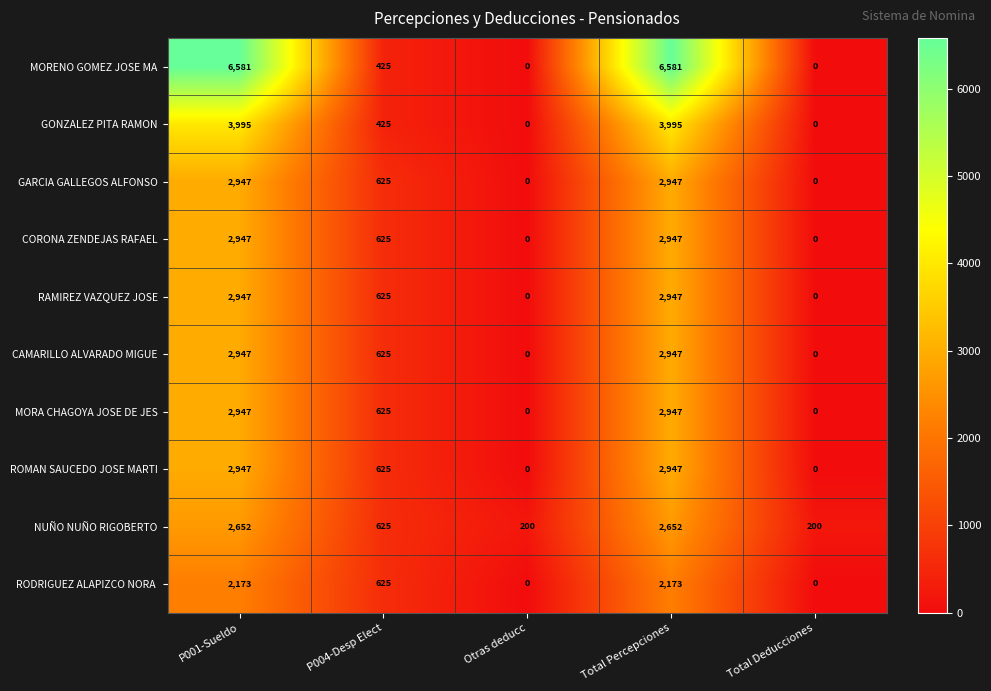

Count the CAMARILLO ALVARADO MIGUE values in the range 0 to 2947.

5